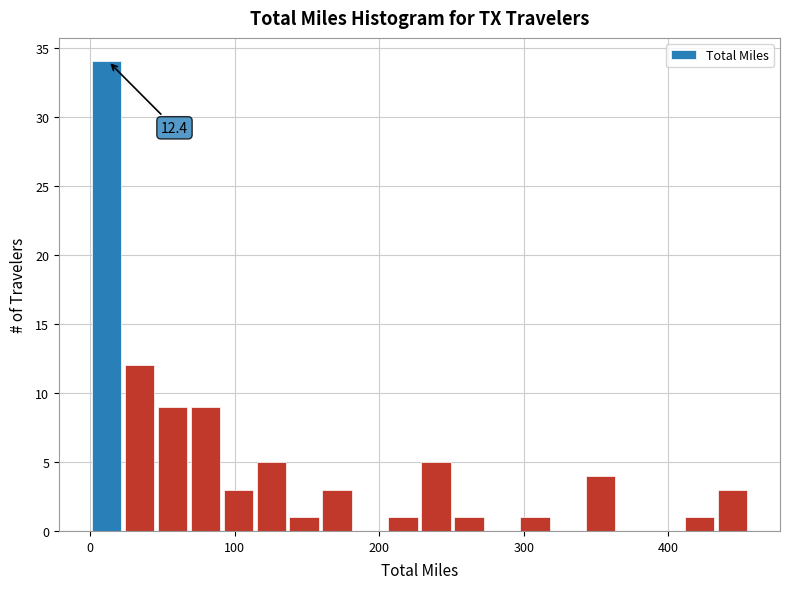

Read against the x-axis, roughly where is the centre of the tallest bar?

10